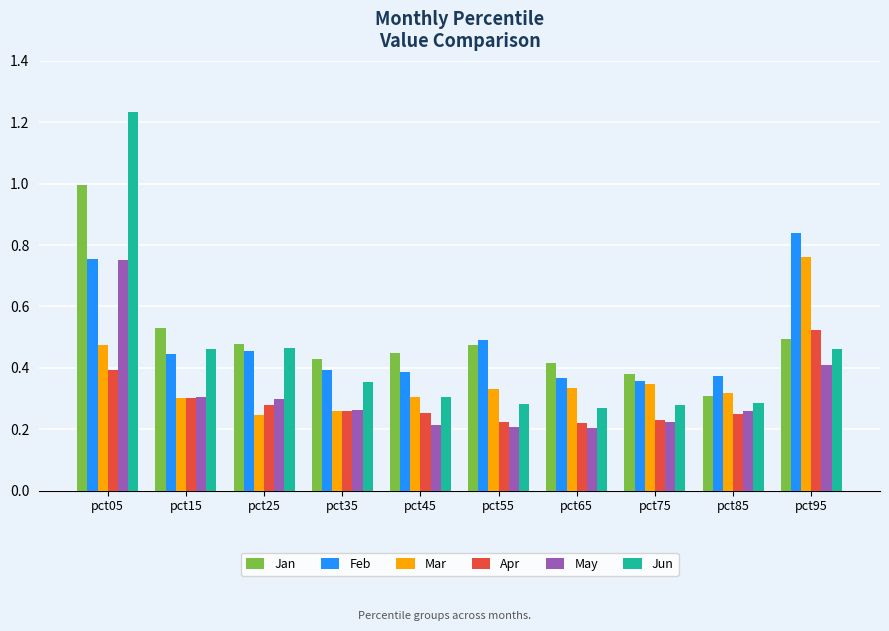

Which series has the widest spread of values?

Jun